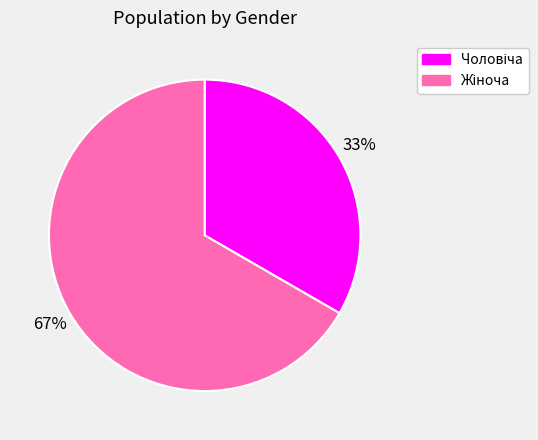

Is there any slice that represents more than half of the pie?

Yes